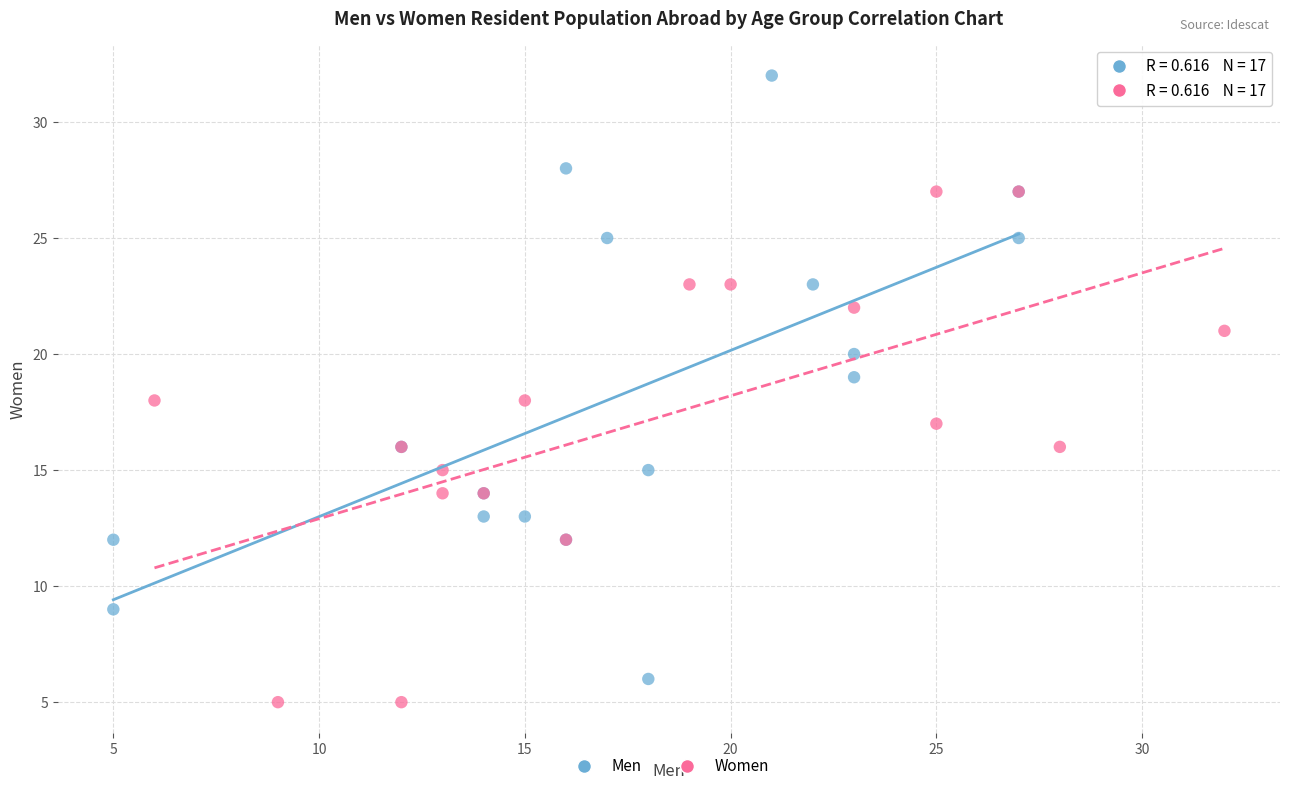

Which series has the widest spread of Y values?

Men